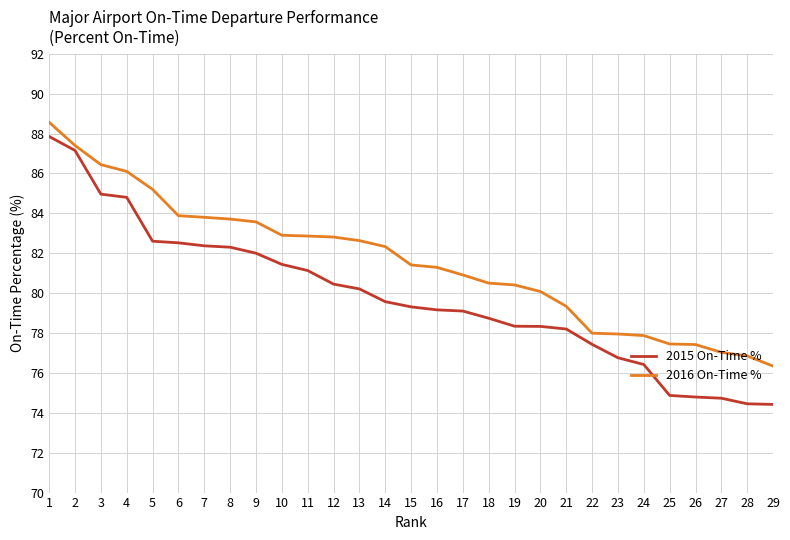

True or false: 2015 On-Time % and 2016 On-Time % intersect in this chart.

False